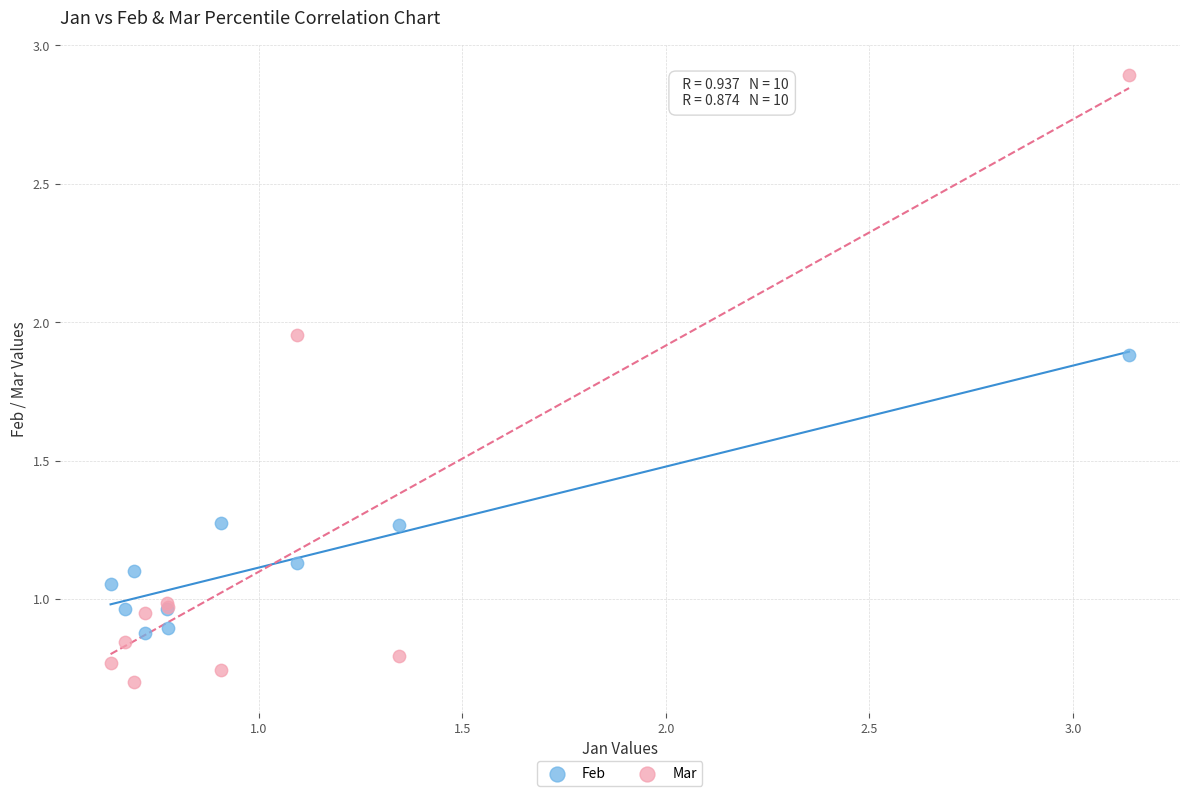

Which series reaches the maximum Y coordinate?

Mar